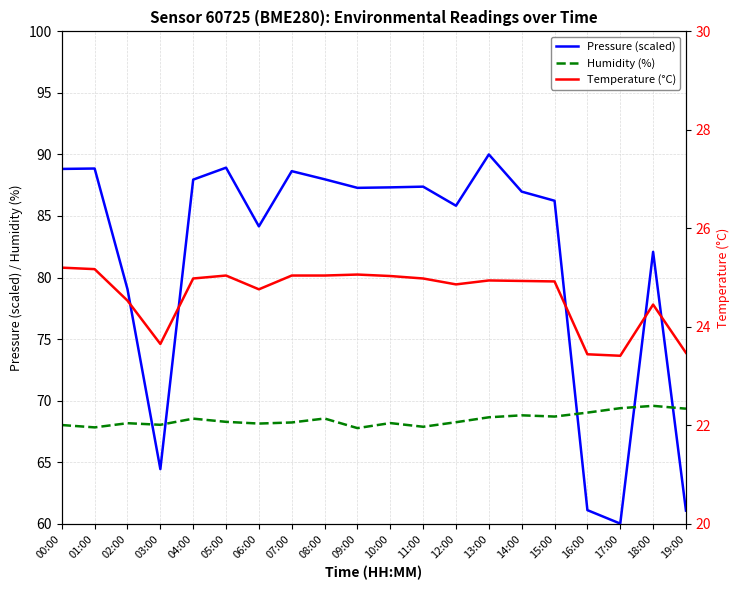

At which category does Humidity (%) reach its first local peak?

02:00